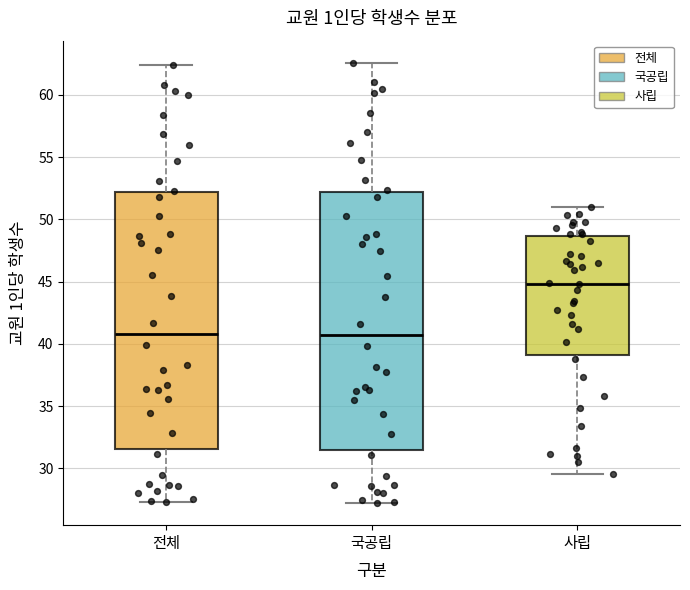

Reading left to right, read every box against the y-axis: the position of its median line, the range the box covers, and the ends of its whiskers. The values are not printed on the chart, so give them approximately, as read against the axis.

전체: median 41.0, box 31.5 to 52.0, whiskers 27.5 to 62.5
국공립: median 40.5, box 31.5 to 52.0, whiskers 27.0 to 62.5
사립: median 45.0, box 39.0 to 48.5, whiskers 29.5 to 51.0